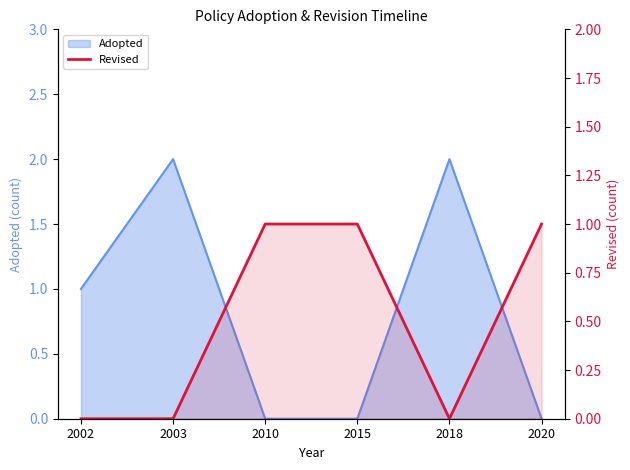

The value at 2010 is 1. True or false?

True